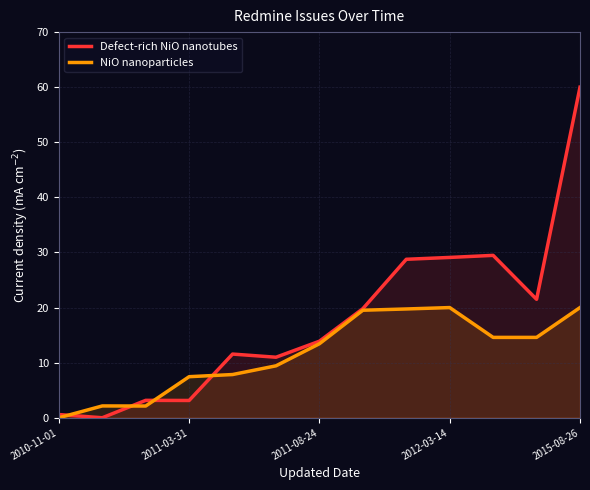

How many lines are shown in the chart?

2